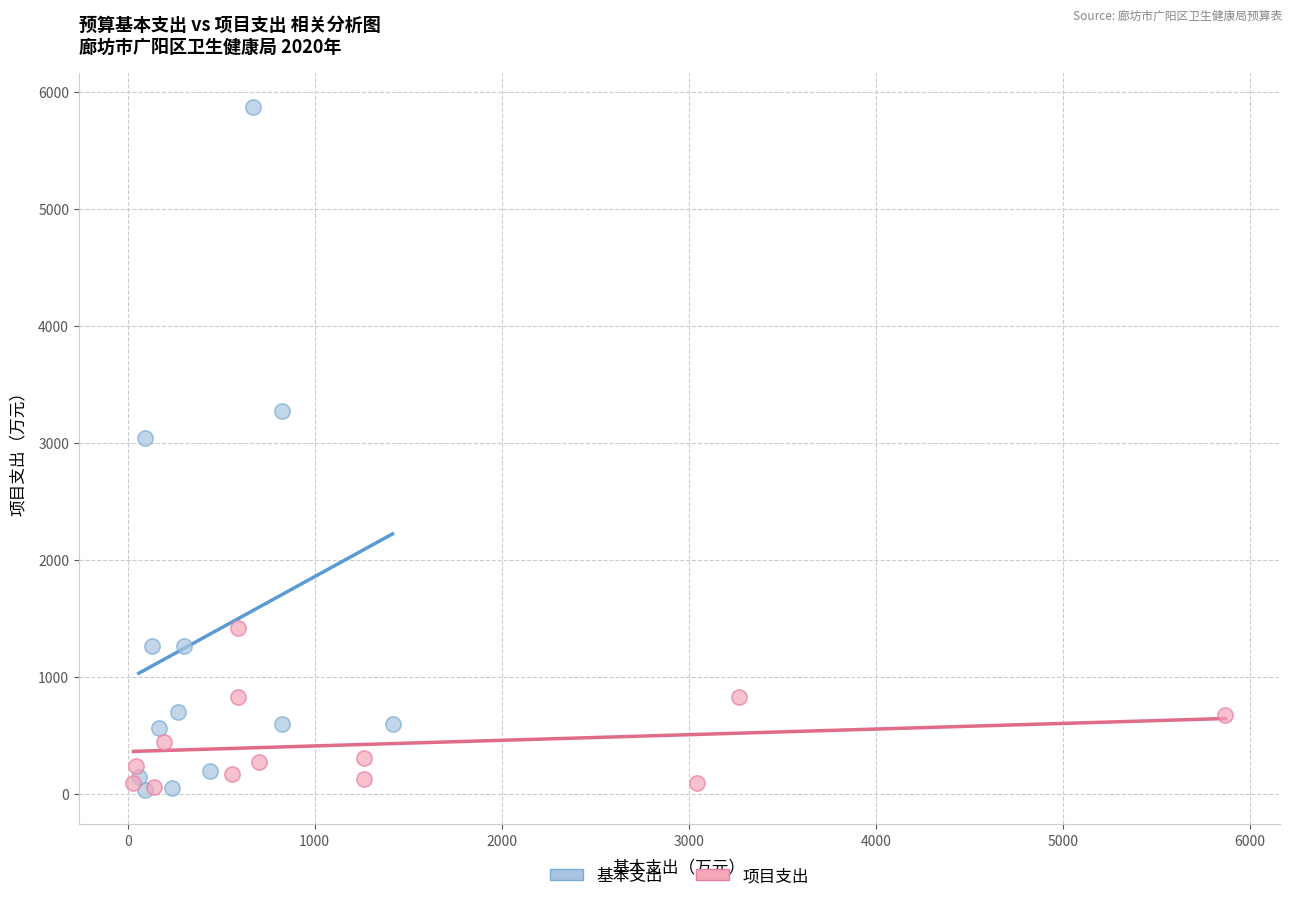

Which series has the widest spread of Y values?

基本支出